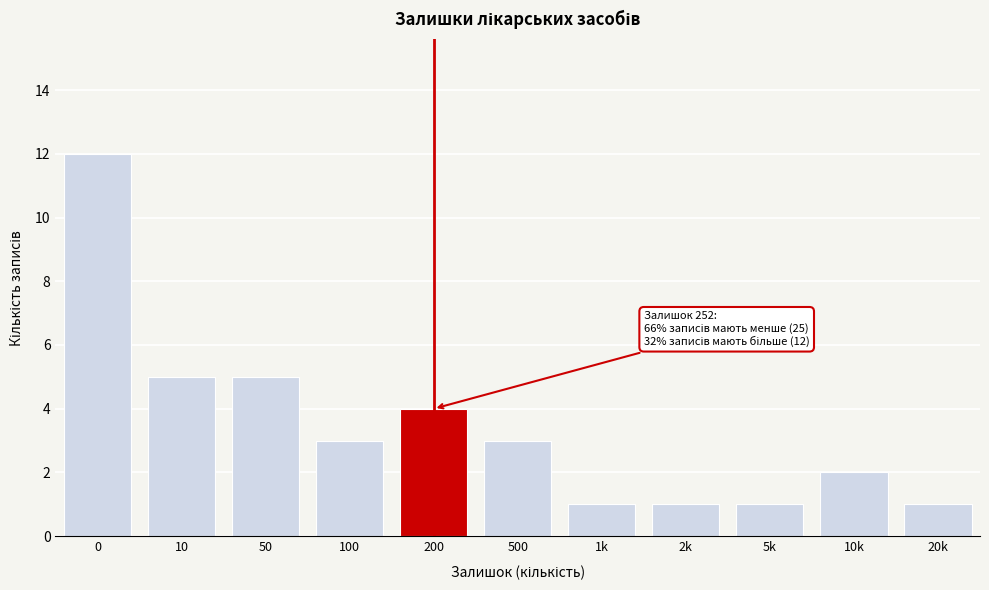

Reading left to right, transcribe all the data shown in this chart.

0=12	10=5	50=5	100=3	200=4	500=3	1k=1	2k=1	5k=1	10k=2	20k=1